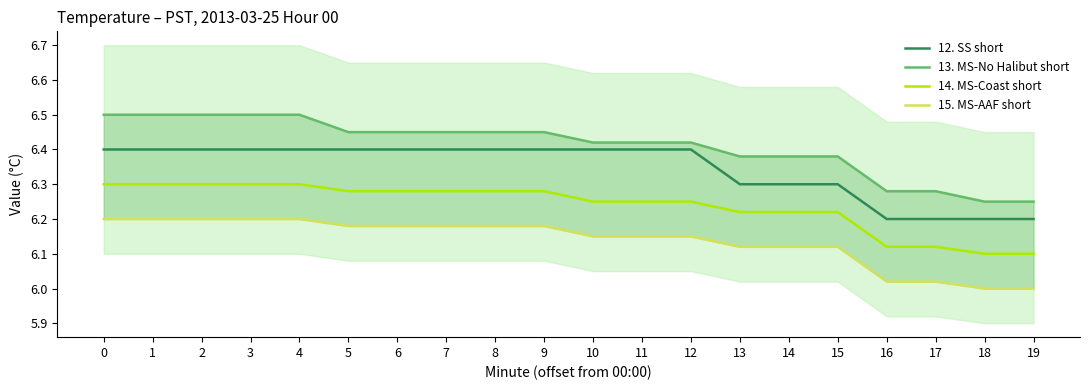

Reading left to right, what are all the values shown in this chart?

12. SS short: 0=6.4	1=6.4	2=6.4	3=6.4	4=6.4	5=6.4	6=6.4	7=6.4	8=6.4	9=6.4	10=6.4	11=6.4	12=6.4	13=6.3	14=6.3	15=6.3	16=6.2	17=6.2	18=6.2	19=6.2
13. MS-No Halibut short: 0=6.5	1=6.5	2=6.5	3=6.5	4=6.5	5=6.5	6=6.5	7=6.5	8=6.5	9=6.5	10=6.4	11=6.4	12=6.4	13=6.4	14=6.4	15=6.4	16=6.3	17=6.3	18=6.2	19=6.2
14. MS-Coast short: 0=6.3	1=6.3	2=6.3	3=6.3	4=6.3	5=6.3	6=6.3	7=6.3	8=6.3	9=6.3	10=6.2	11=6.2	12=6.2	13=6.2	14=6.2	15=6.2	16=6.1	17=6.1	18=6.1	19=6.1
15. MS-AAF short: 0=6.2	1=6.2	2=6.2	3=6.2	4=6.2	5=6.2	6=6.2	7=6.2	8=6.2	9=6.2	10=6.2	11=6.2	12=6.2	13=6.1	14=6.1	15=6.1	16=6.0	17=6.0	18=6.0	19=6.0